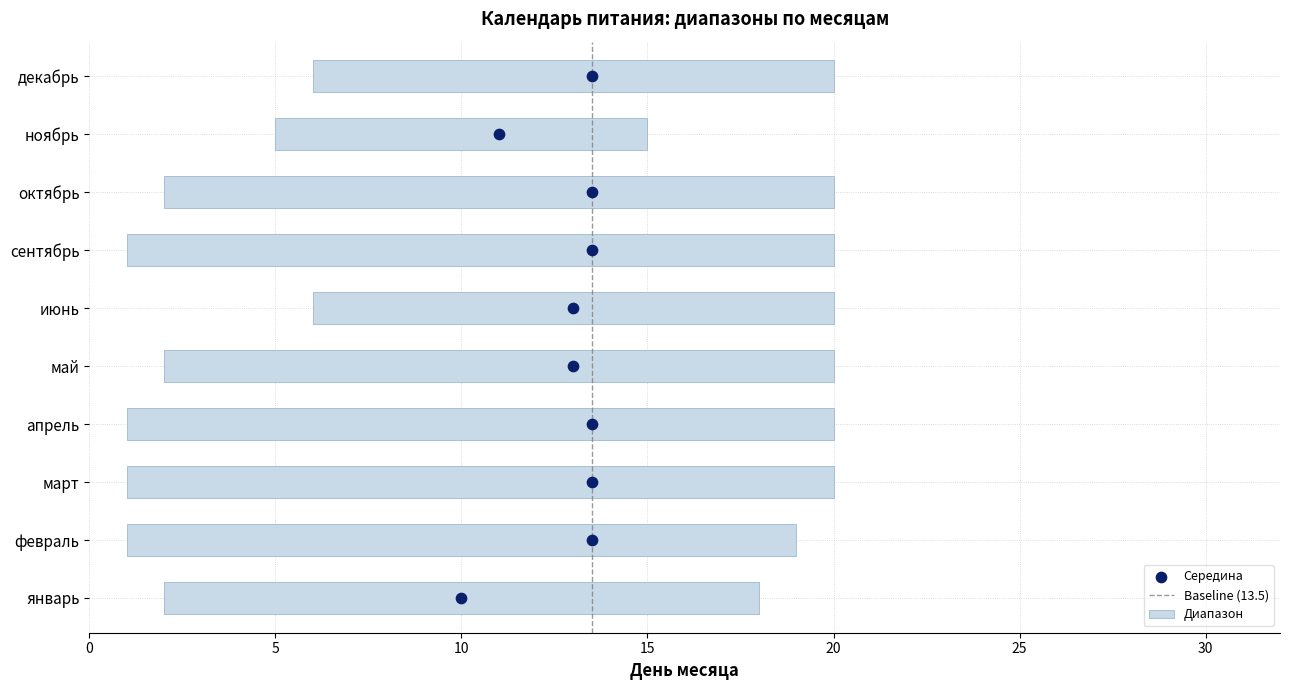

Which has a higher value, 0 or 5?

5